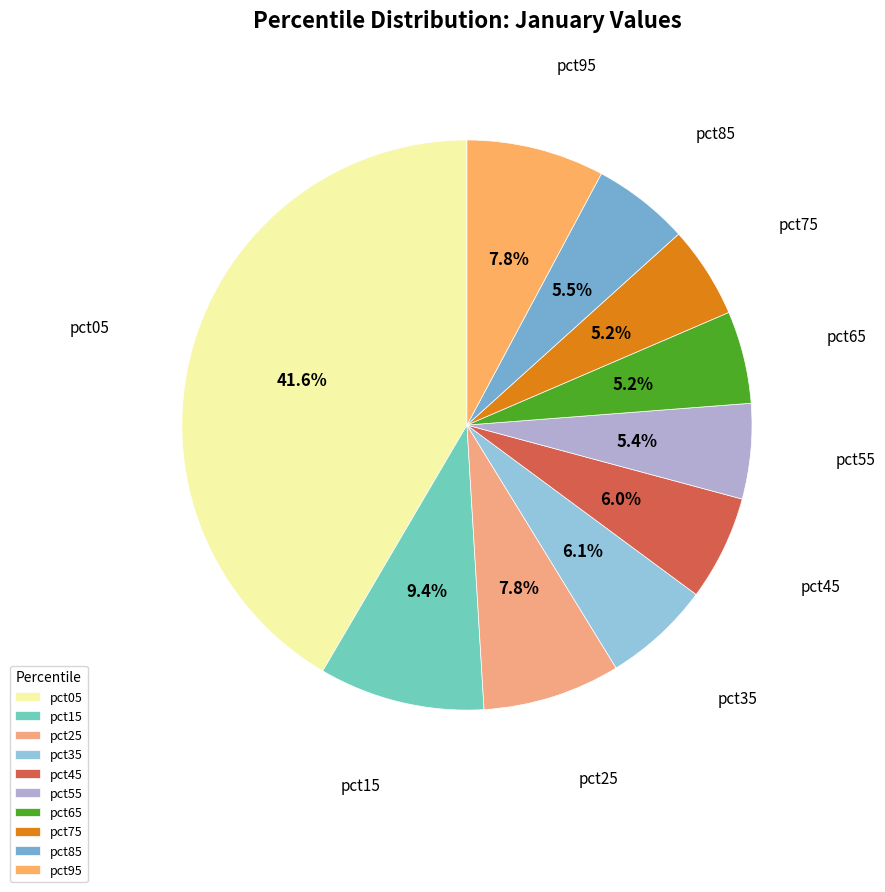

How many segments does this pie chart have?

10